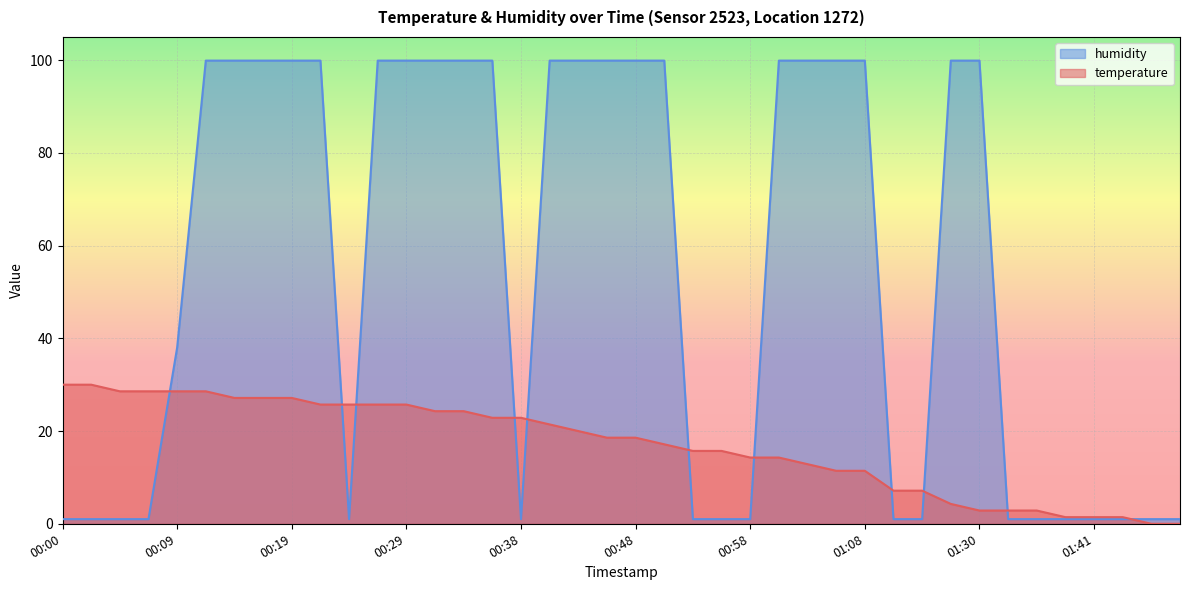

After their last crossing, which series has the higher values: temperature or humidity?

humidity